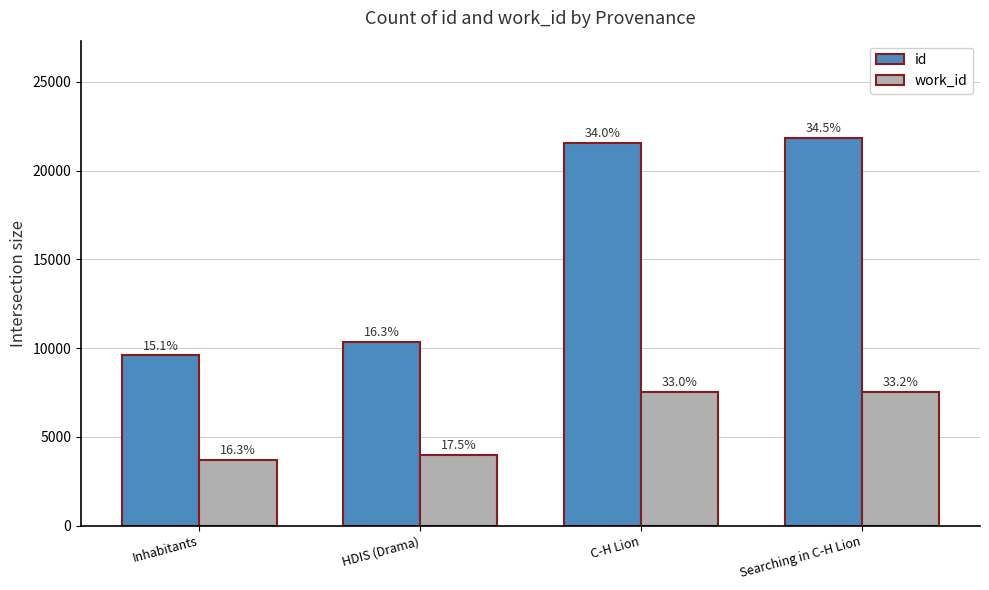

What are all the series names shown in the legend?

id, work_id